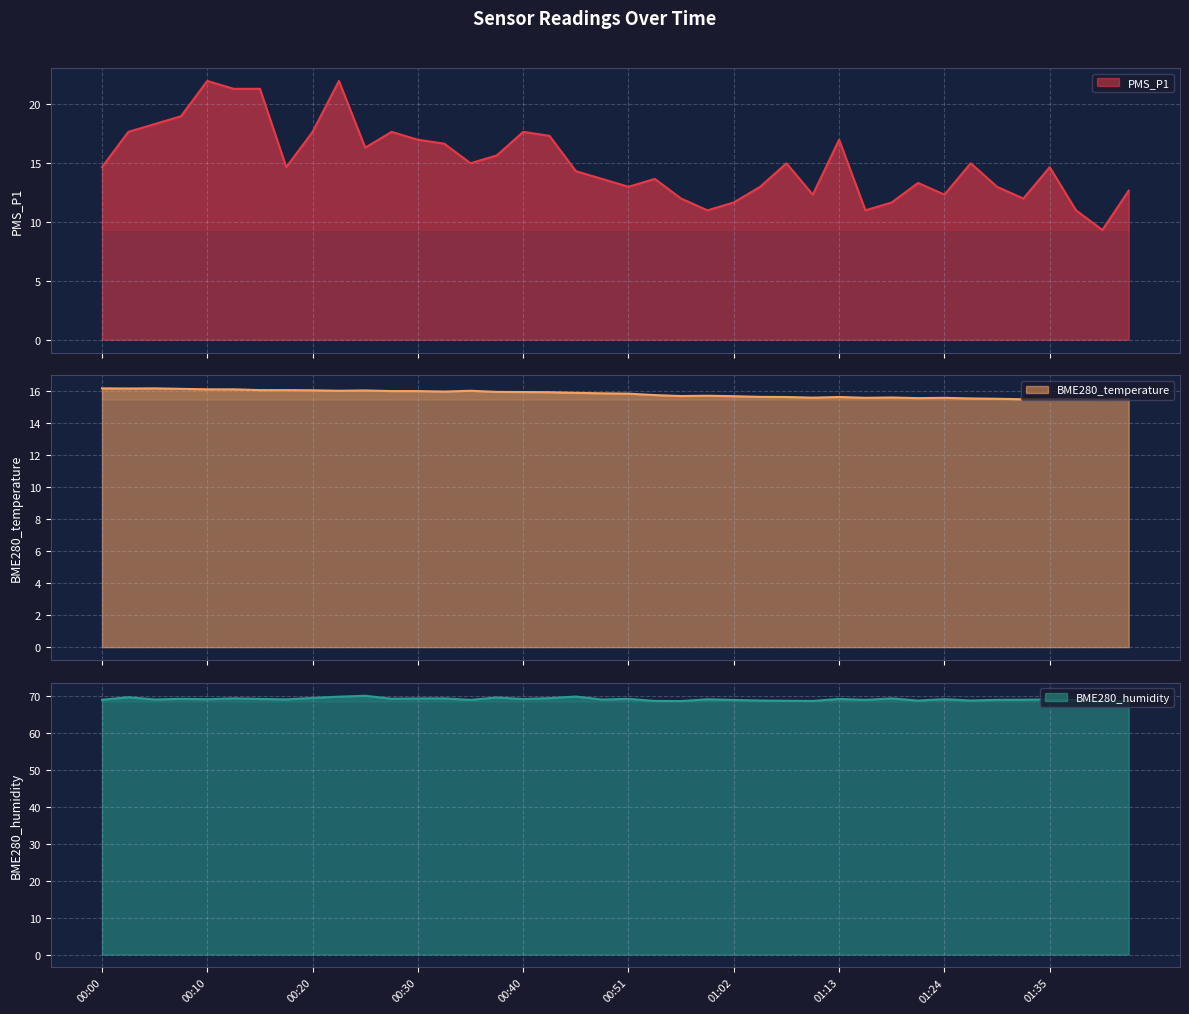

Is the value of BME280_humidity at 01:08 greater than the value of PMS_P1 at 00:20?

Yes